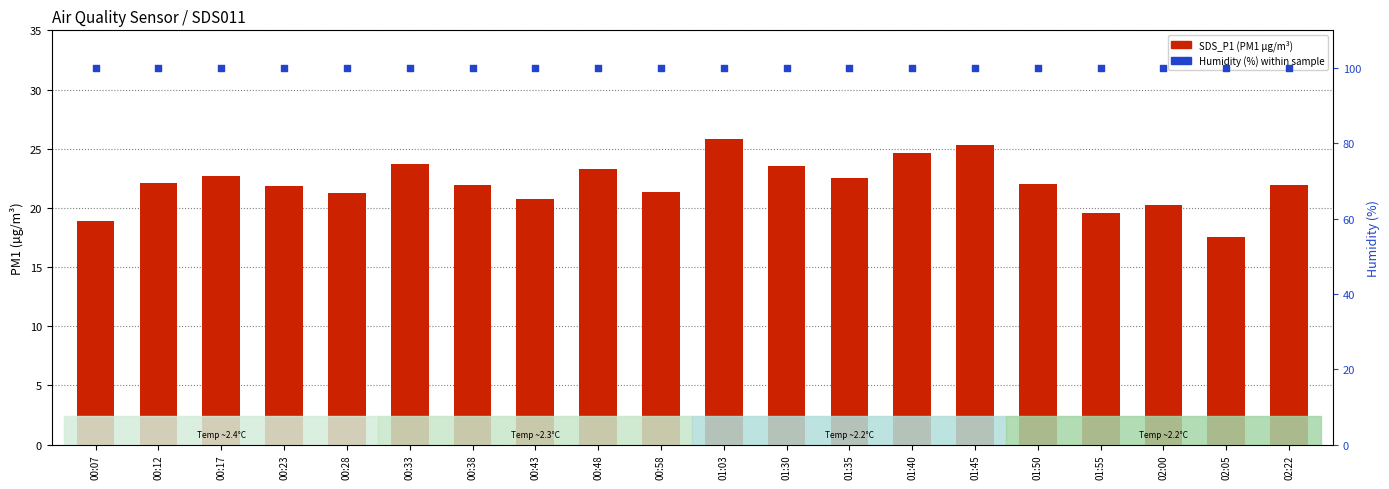

What are all the series names shown in the legend?

SDS_P1 (PM1), Humidity (%)